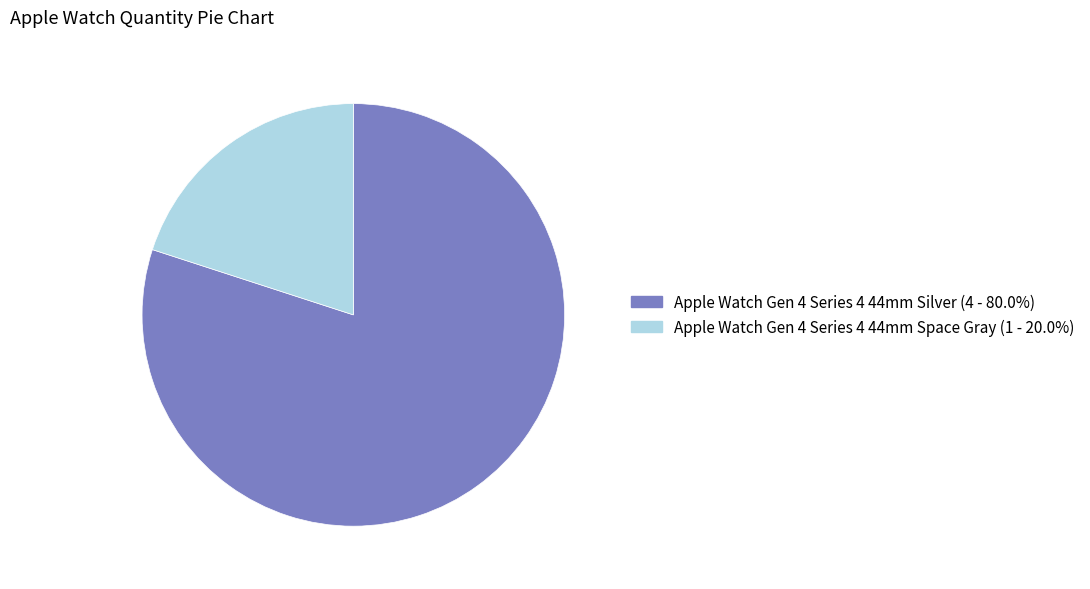

Which category has the smallest portion of the pie?

Apple Watch Gen 4 Series 4 44mm Space Gray